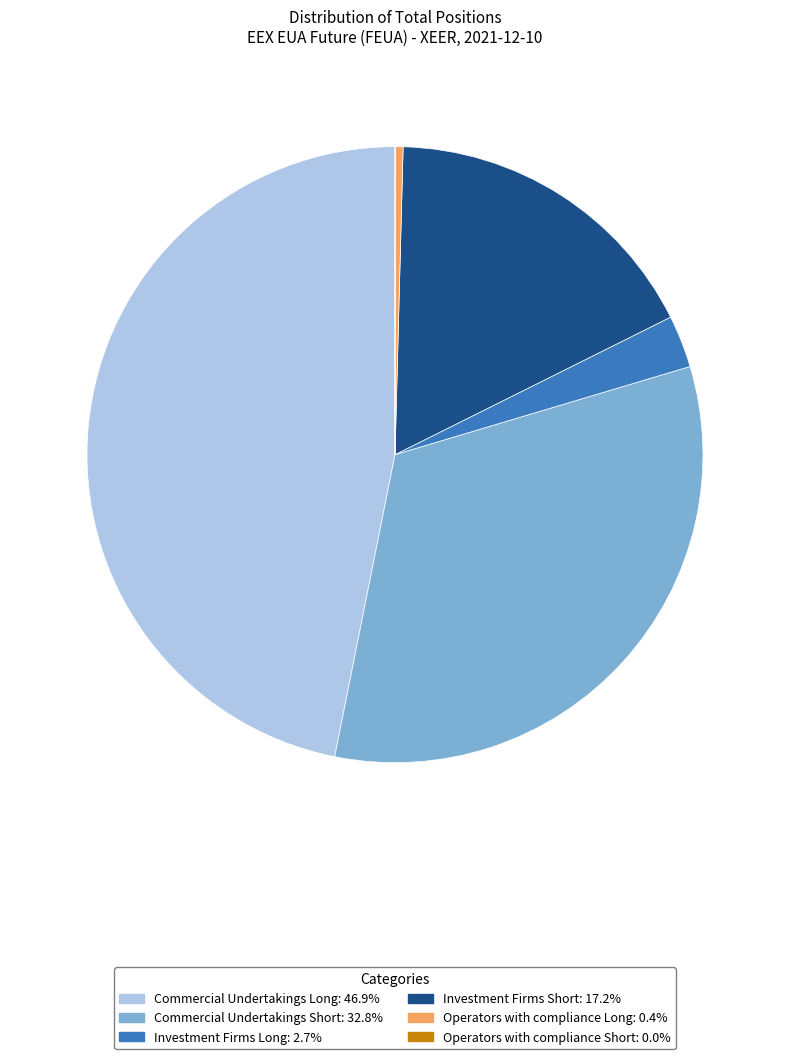

Is the sum of Investment Firms Short and Commercial Undertakings Long greater than half?

Yes